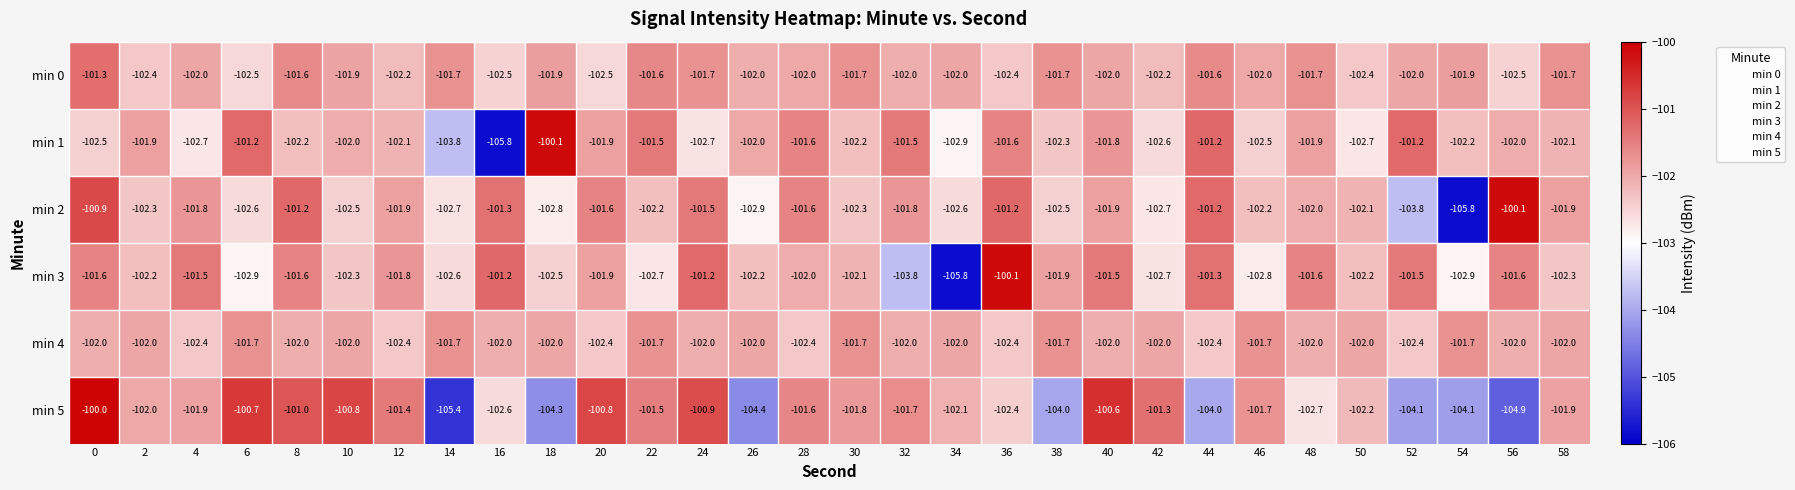

What is the spread (max minus min) of values at 12?

1.0